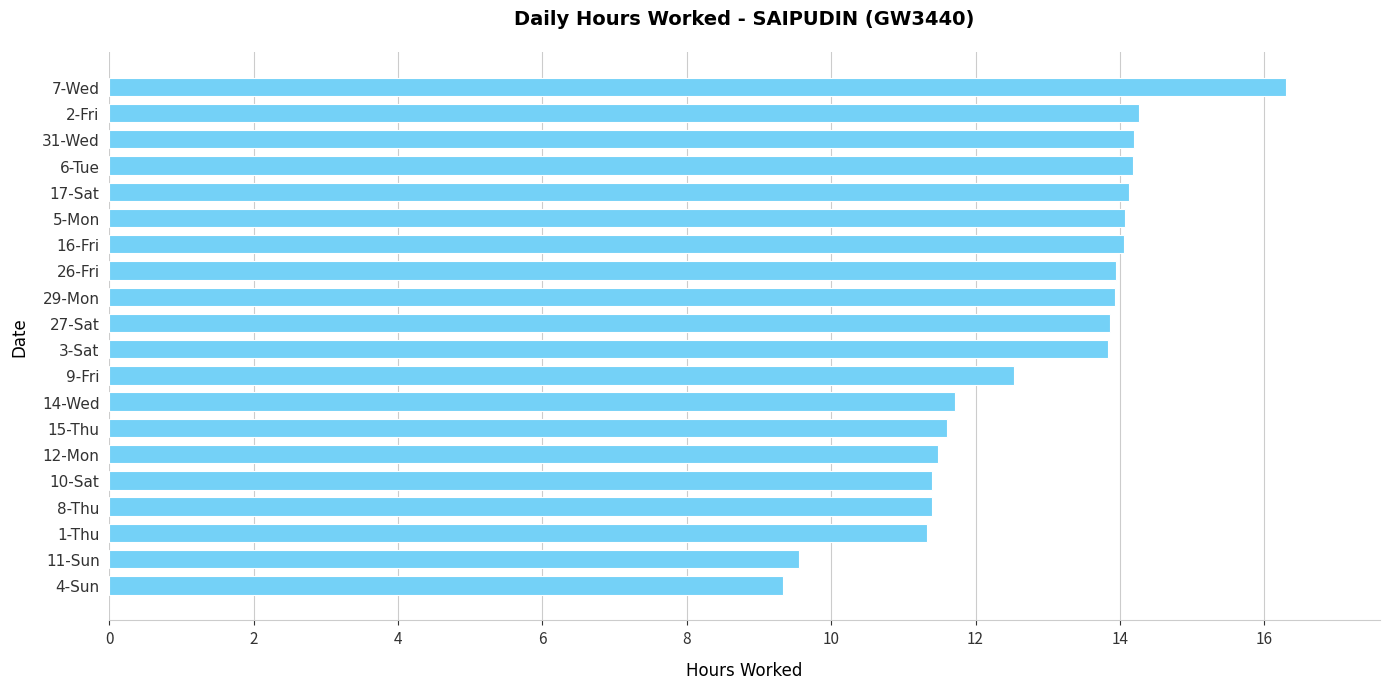

The chart shows a value of 14.1 at 5-Mon. True or false?

True